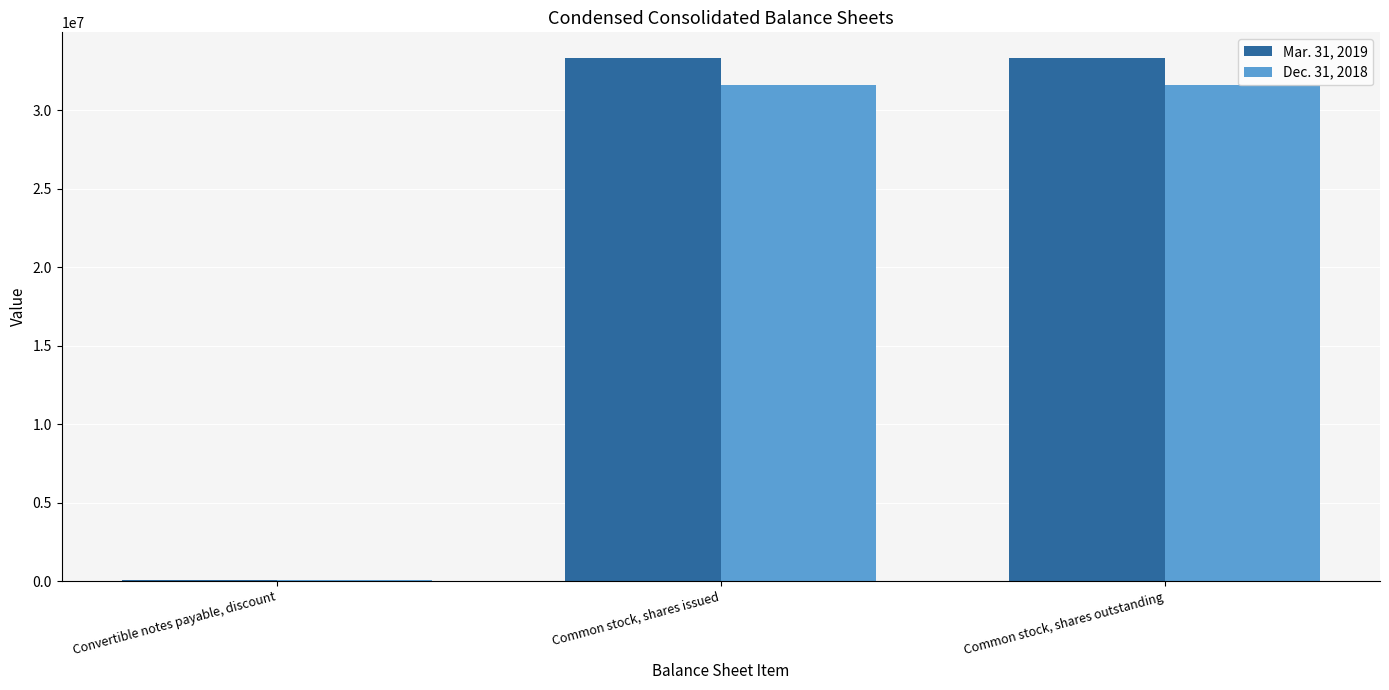

Reading left to right, extract all data points from this chart.

Mar. 31, 2019: 67631	33316861	33316861
Dec. 31, 2018: 86520	31598236	31598236